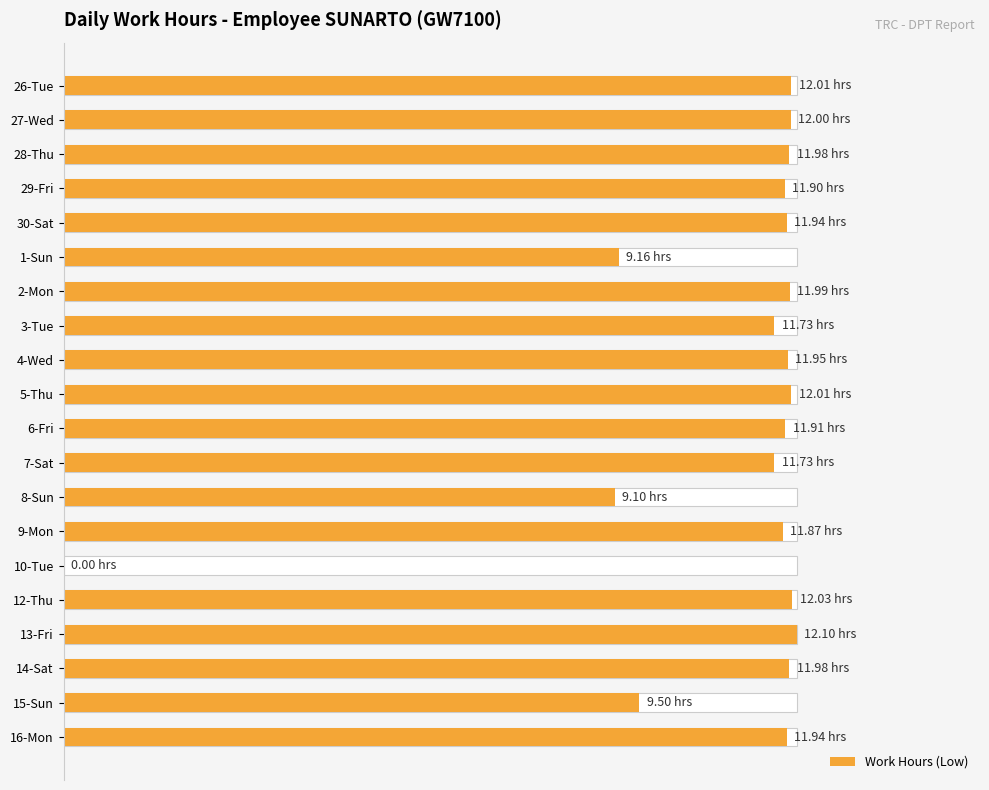

Does the chart contain stacked bars?

No